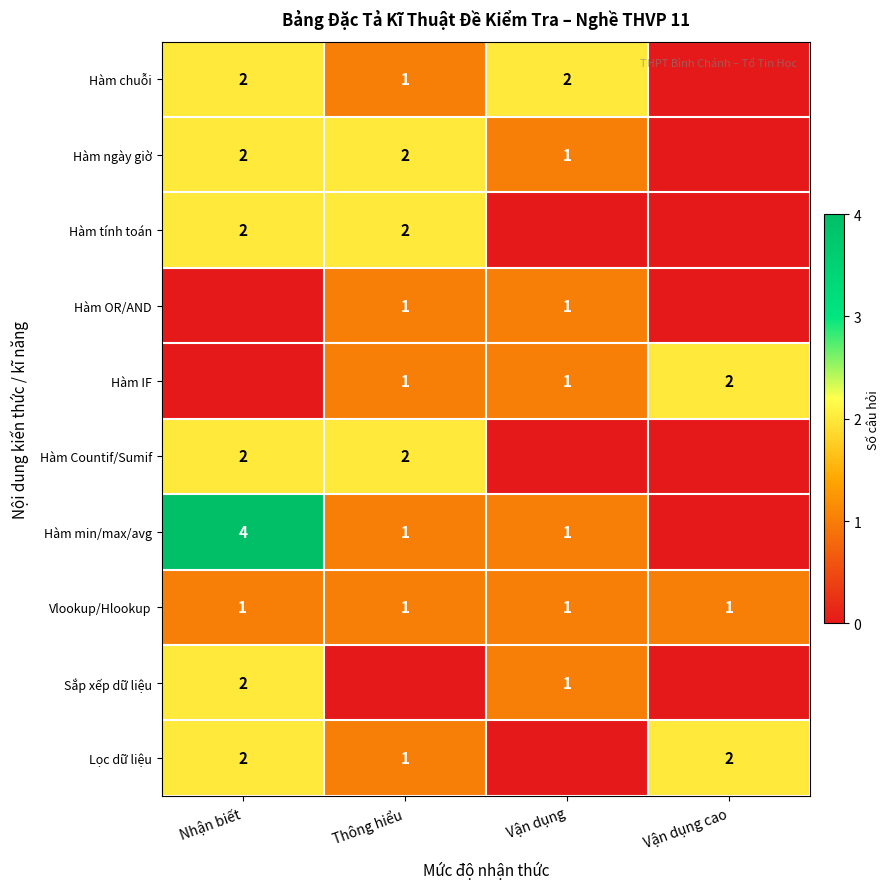

Which has a higher value, Vận dụng cao or Vận dụng?

Vận dụng